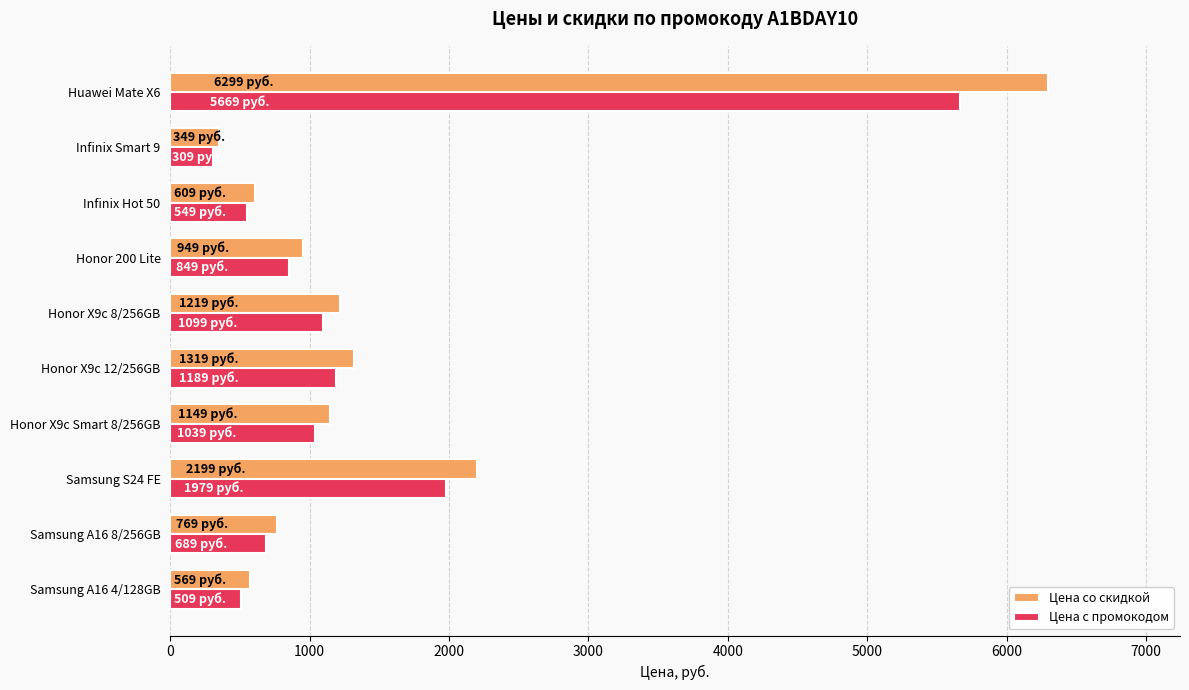

At which category is the sum across all series the highest?

Huawei Mate X6